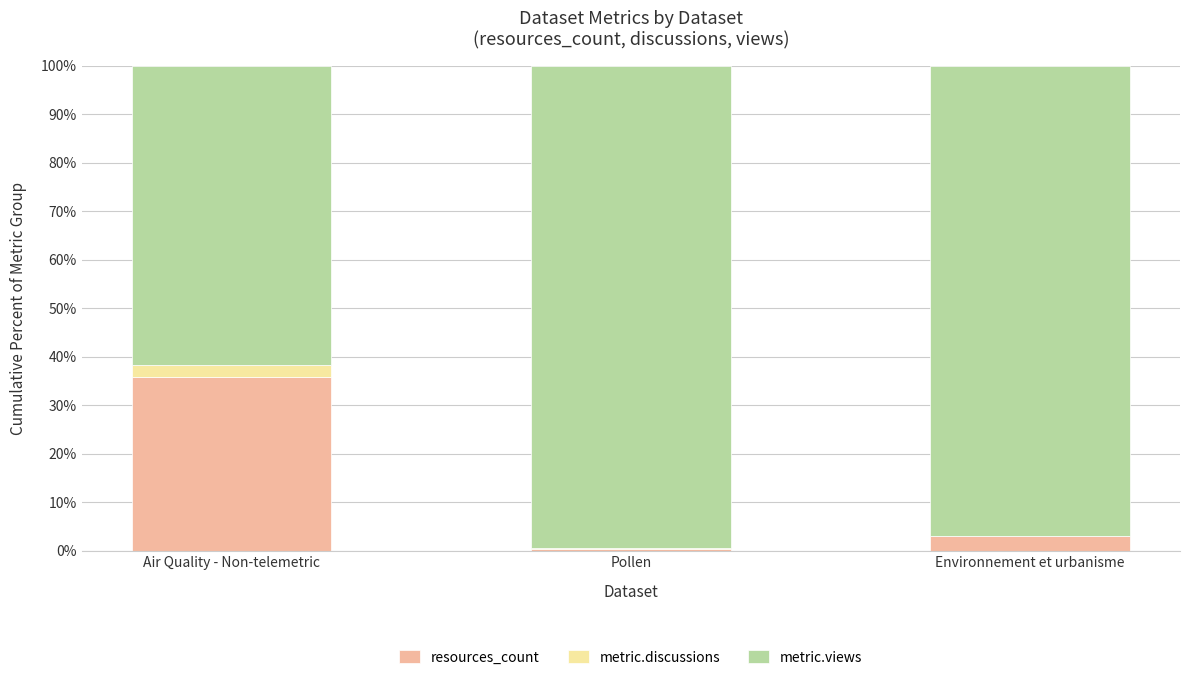

The value of resources_count at Air Quality - Non-telemetric is 35.8. True or false?

True